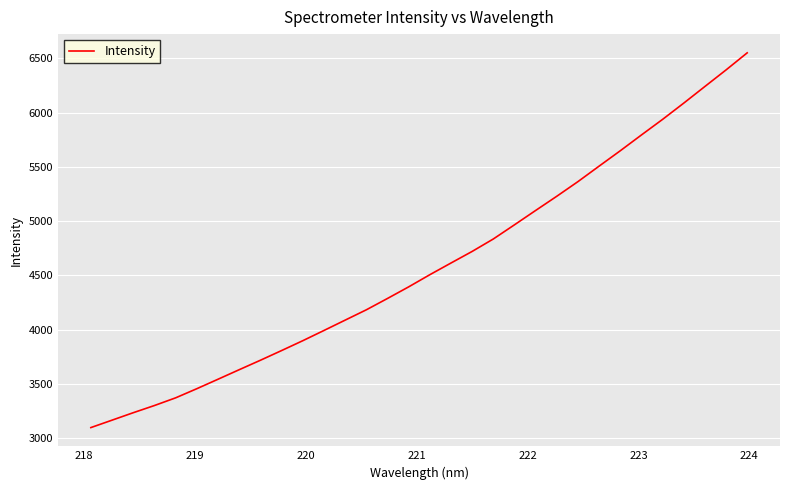

How many lines are shown in the chart?

1